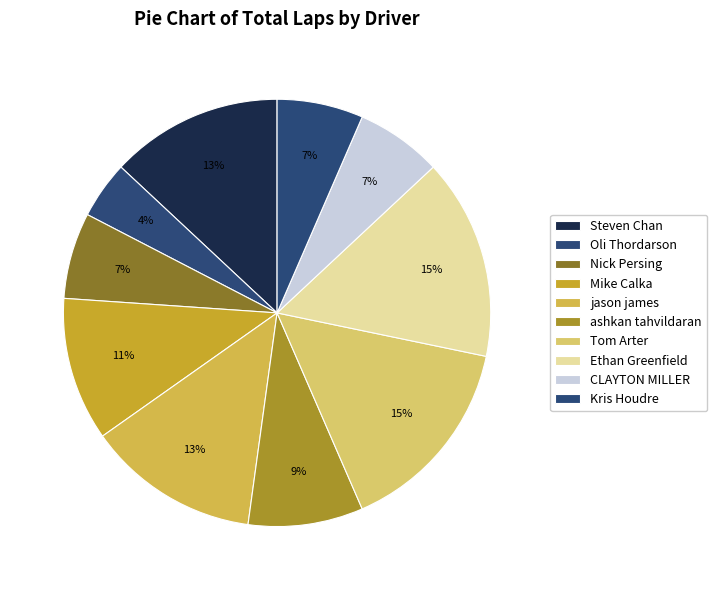

Which has a higher value, Nick Persing or Mike Calka?

Mike Calka